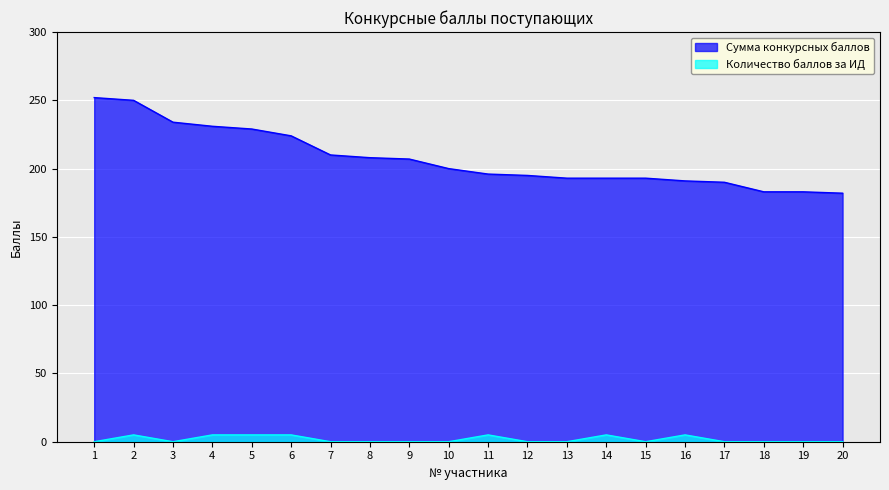

Reading right to left, extract all data points from this chart.

Сумма конкурсных баллов: 20=182	19=183	18=183	17=190	16=191	15=193	14=193	13=193	12=195	11=196	10=200	9=207	8=208	7=210	6=224	5=229	4=231	3=234	2=250	1=252
Количество баллов за ИД: 20=0	19=0	18=0	17=0	16=5	15=0	14=5	13=0	12=0	11=5	10=0	9=0	8=0	7=0	6=5	5=5	4=5	3=0	2=5	1=0